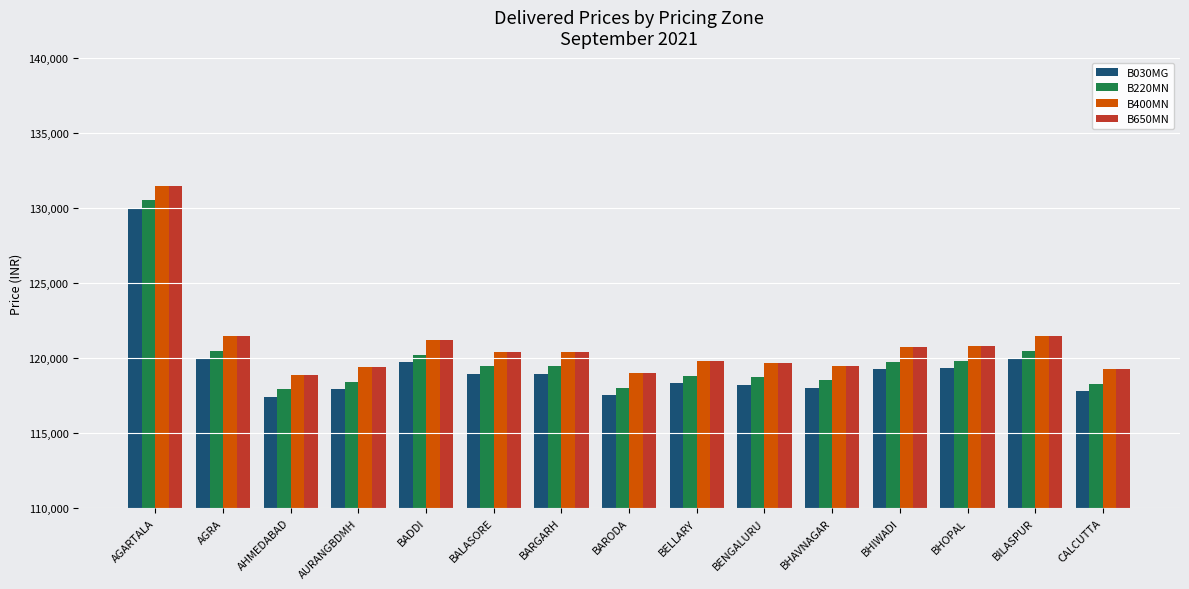

Are the bars horizontal?

No